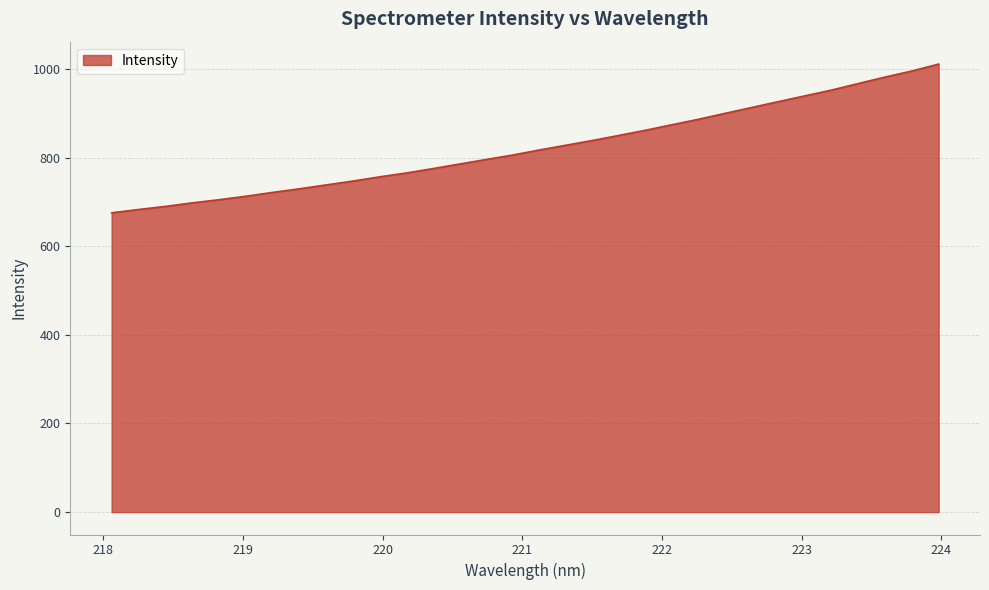

Does the chart have visible grid lines?

Yes